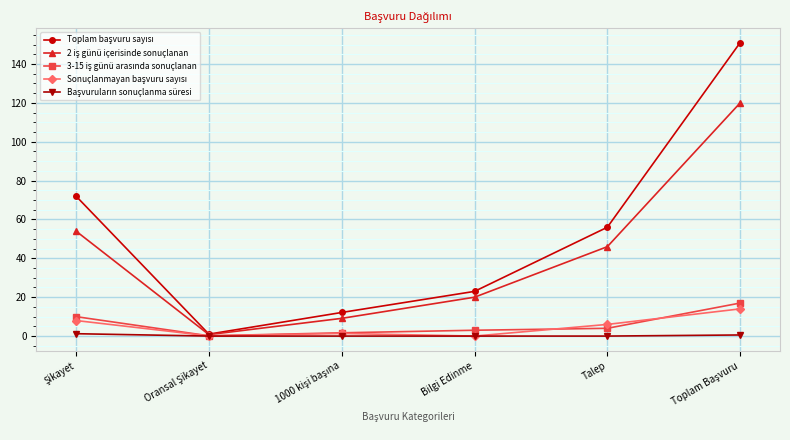

Is this an area chart (filled region under the line)?

No